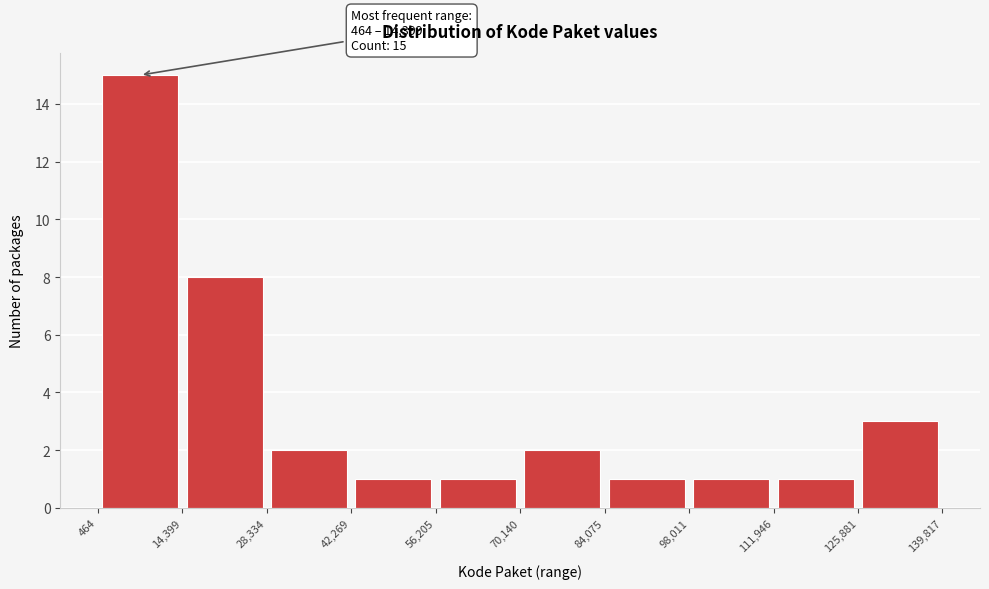

Over which range of the x-axis is the bar tallest?

464 to 14,399